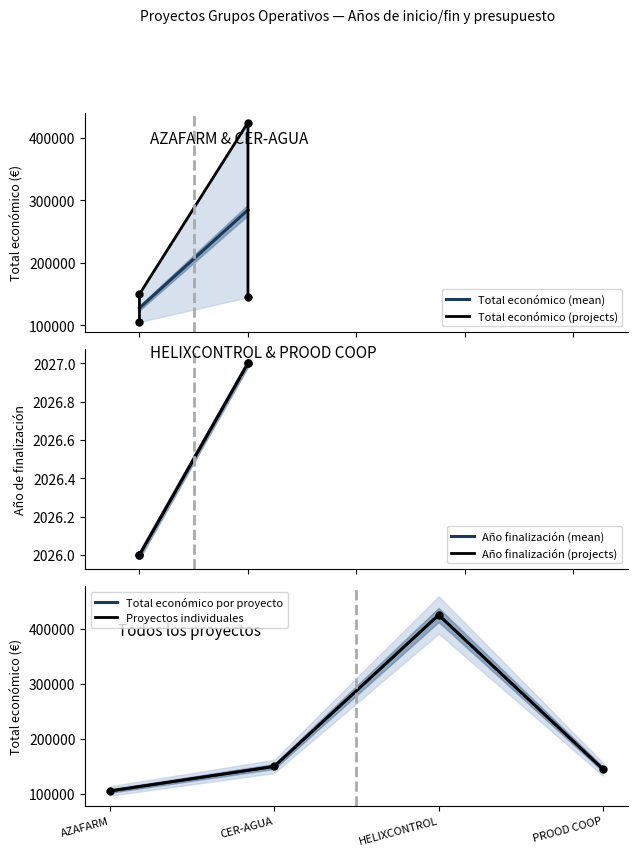

Reading left to right, extract all data points from this chart.

Total económico: 105516	150000	424720	145000
Año de finalización: 2026	2026	2027	2027